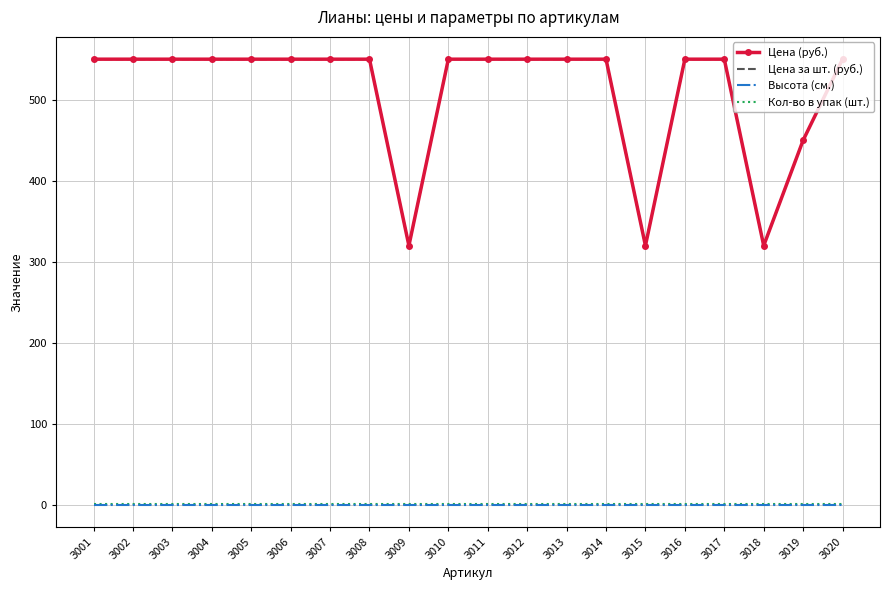

In Цена (руб.), how many points are lower than both neighbors (excluding endpoints)?

3